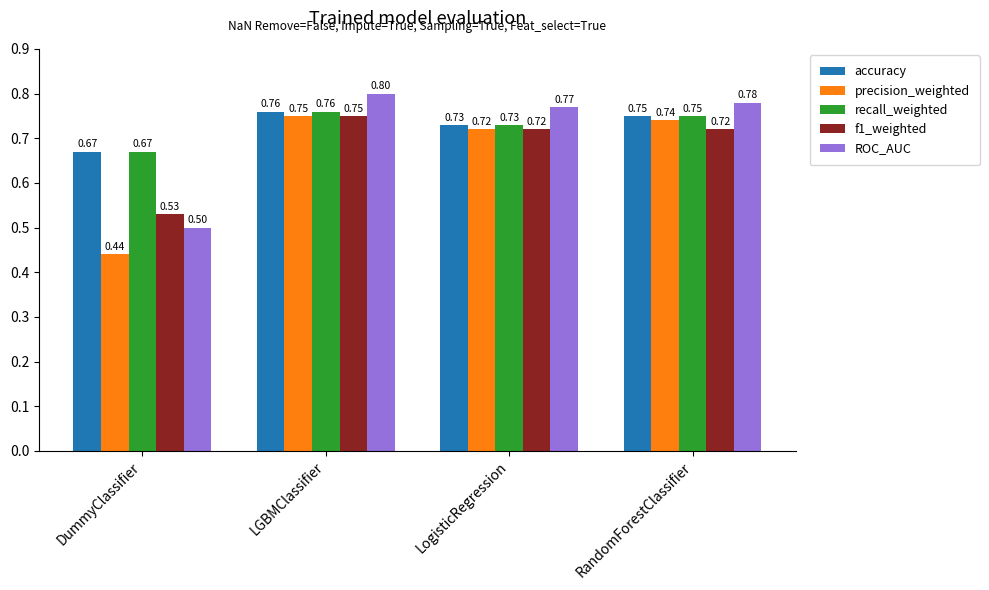

What is the sum of the accuracy values at RandomForestClassifier and DummyClassifier?

1.4